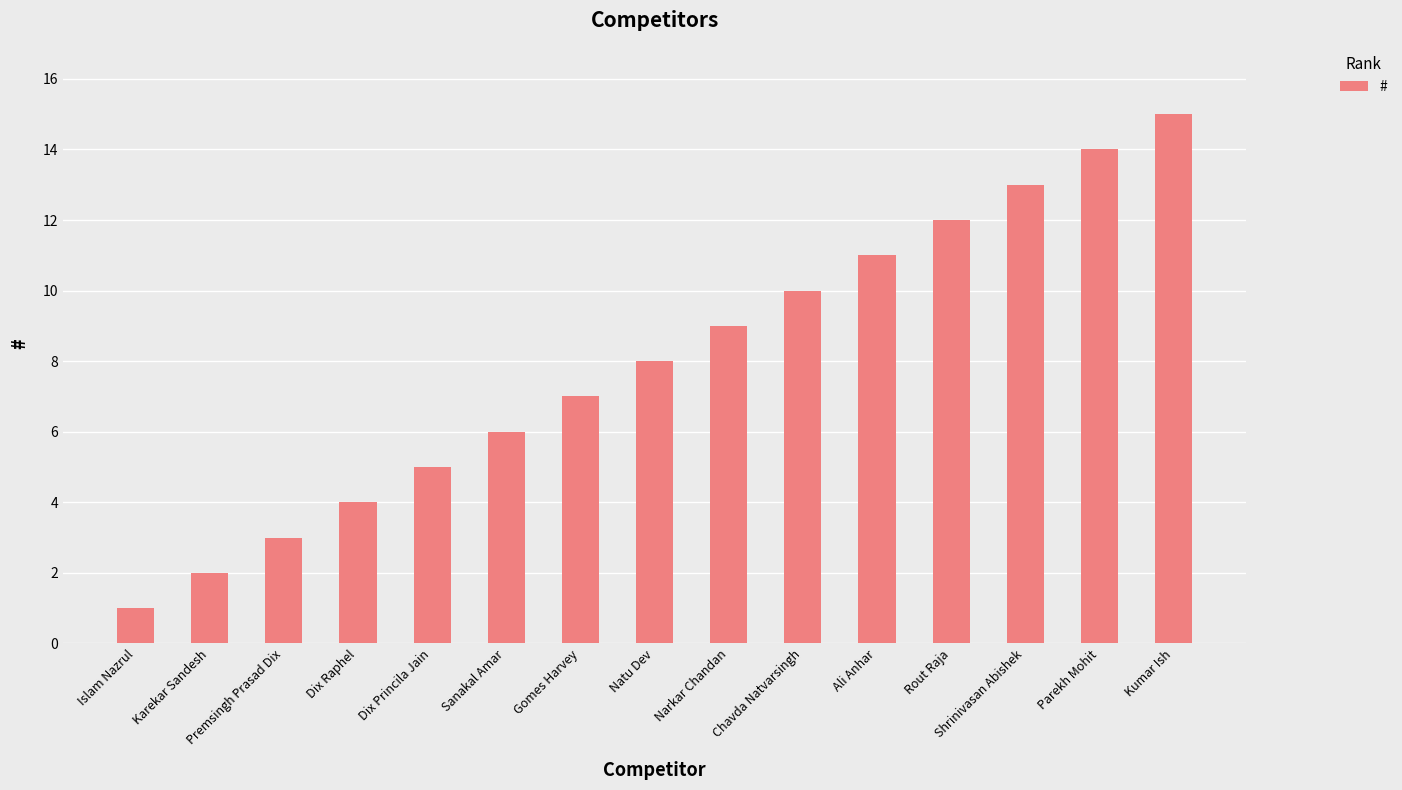

The chart shows a value of 9 at Shrinivasan Abishek. True or false?

False